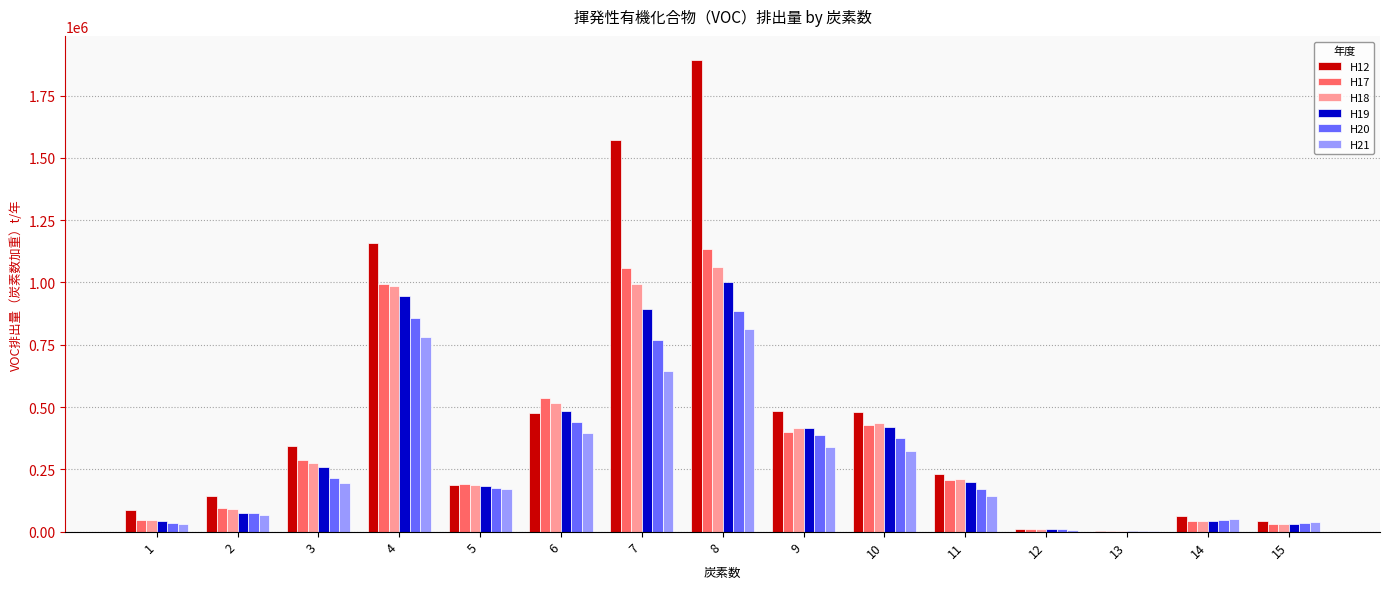

What is the approximate value of H17 at 8?

1134787.6